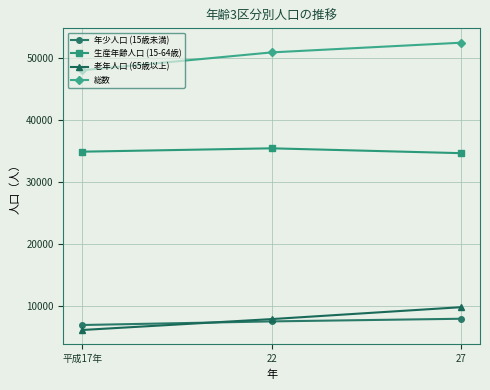

How many 老年人口 (65歳以上) values are between 6153 and 9824?

3